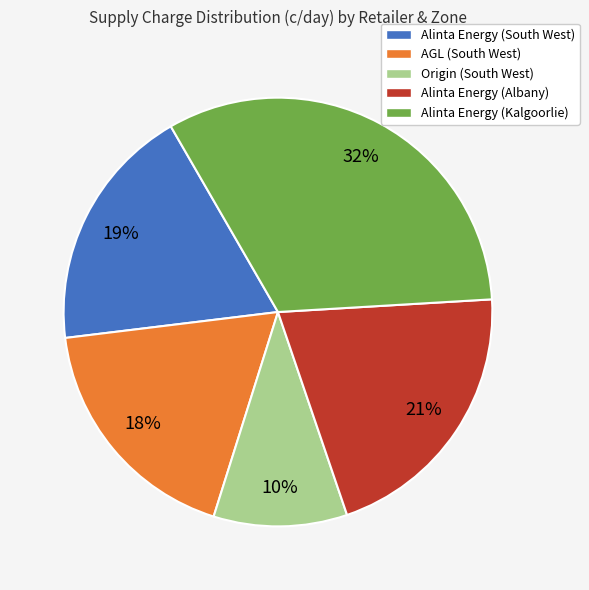

Count the number of slices in the pie.

5